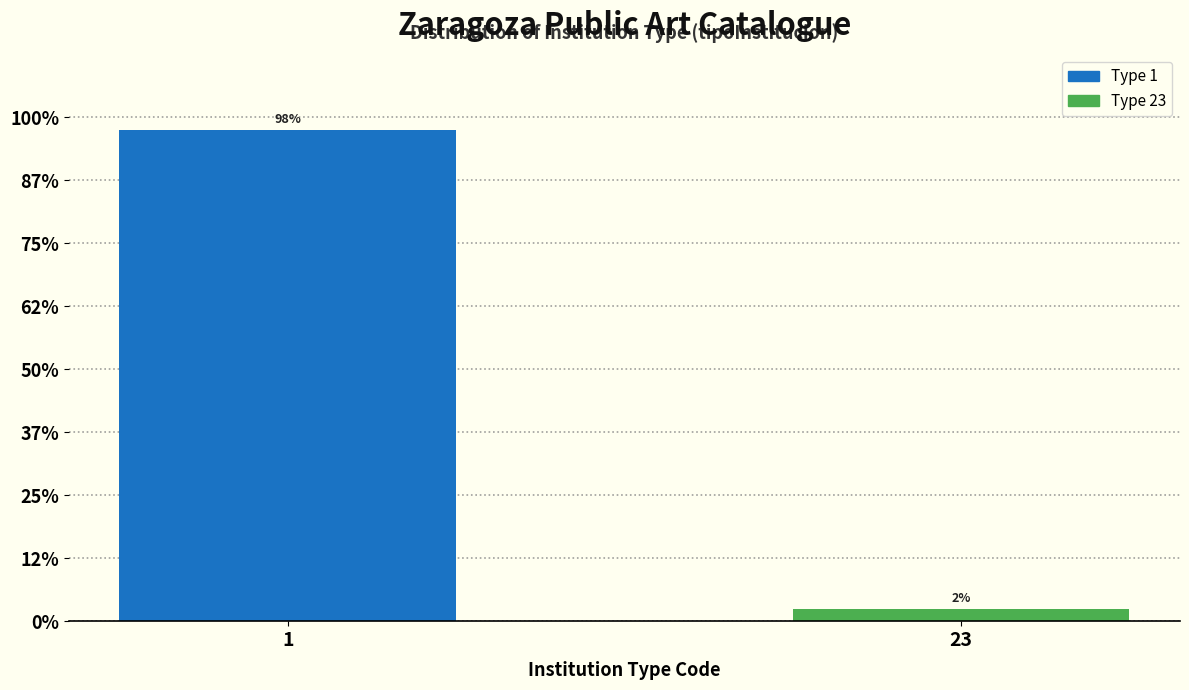

Does the chart contain any negative values?

No